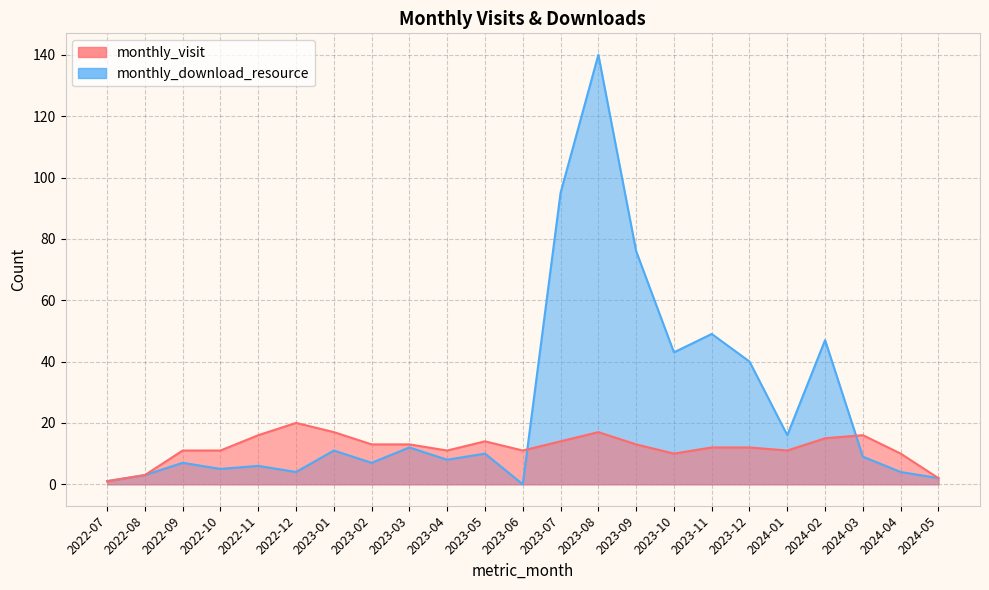

Where is monthly_visit nearest to the value 10?

2023-10